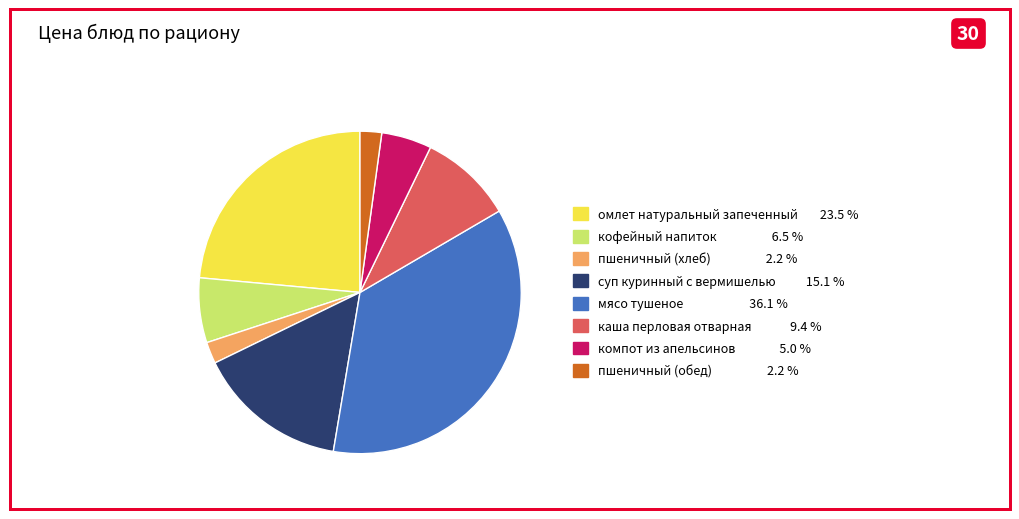

Which category has the biggest portion of the pie?

мясо тушеное